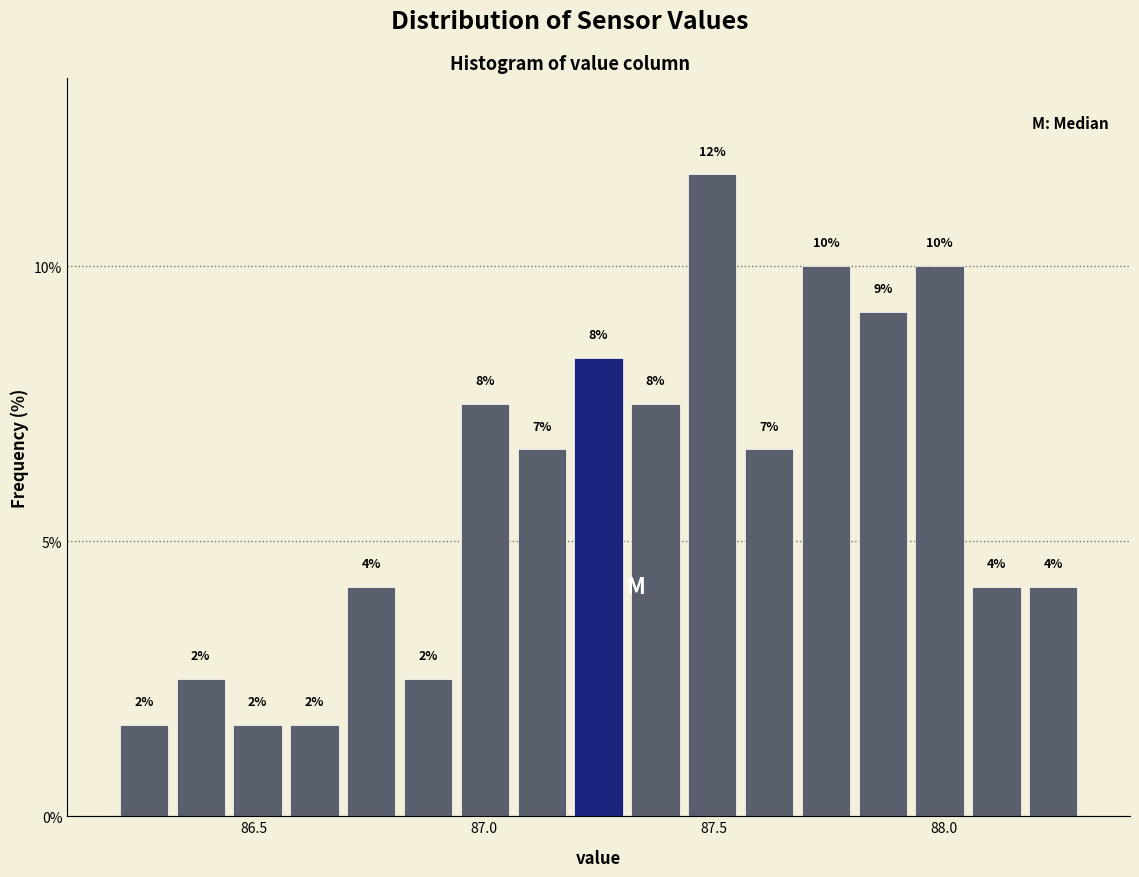

Read against the x-axis, roughly where is the centre of the tallest bar?

87.50